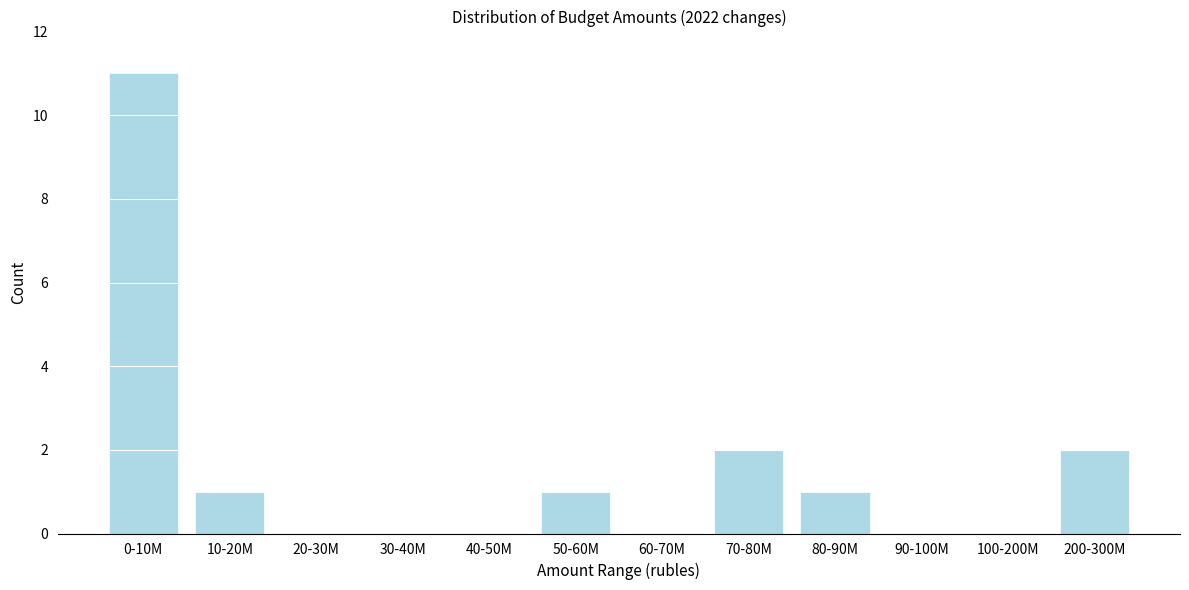

Reading left to right, what are all the values shown in this chart?

0-10M=11	10-20M=1	20-30M=0	30-40M=0	40-50M=0	50-60M=1	60-70M=0	70-80M=2	80-90M=1	90-100M=0	100-200M=0	200-300M=2